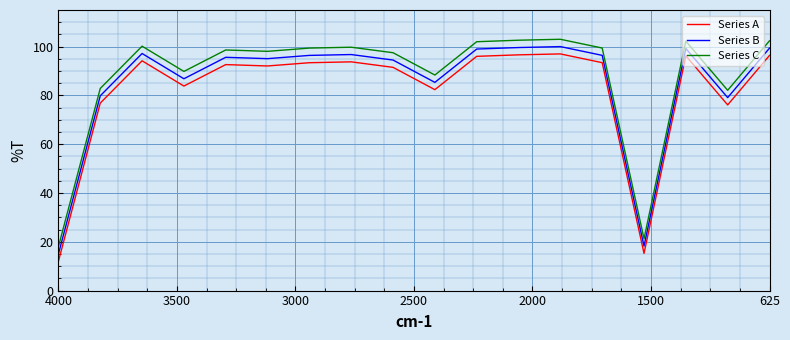

How many lines are shown in the chart?

3